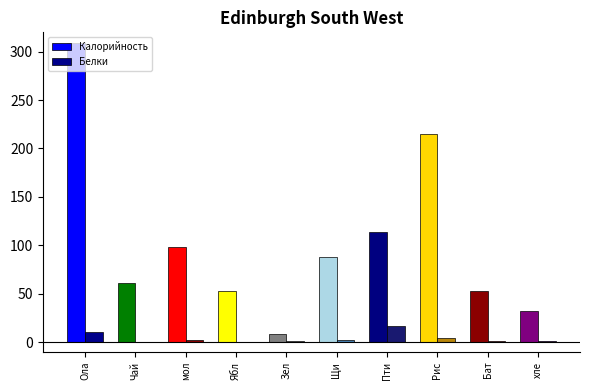

Are the bars grouped side by side (vs. stacked)?

Yes